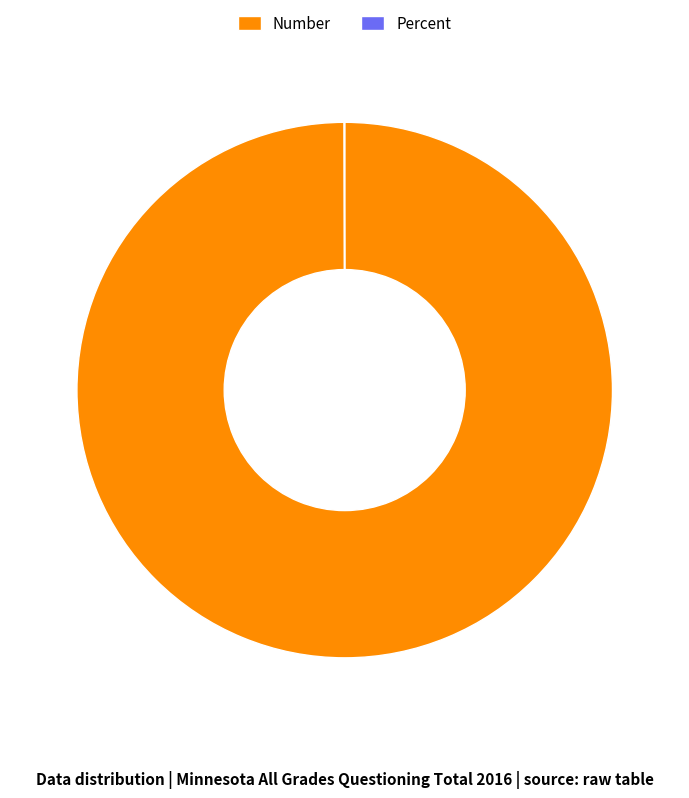

What is the largest slice in the pie chart?

Number